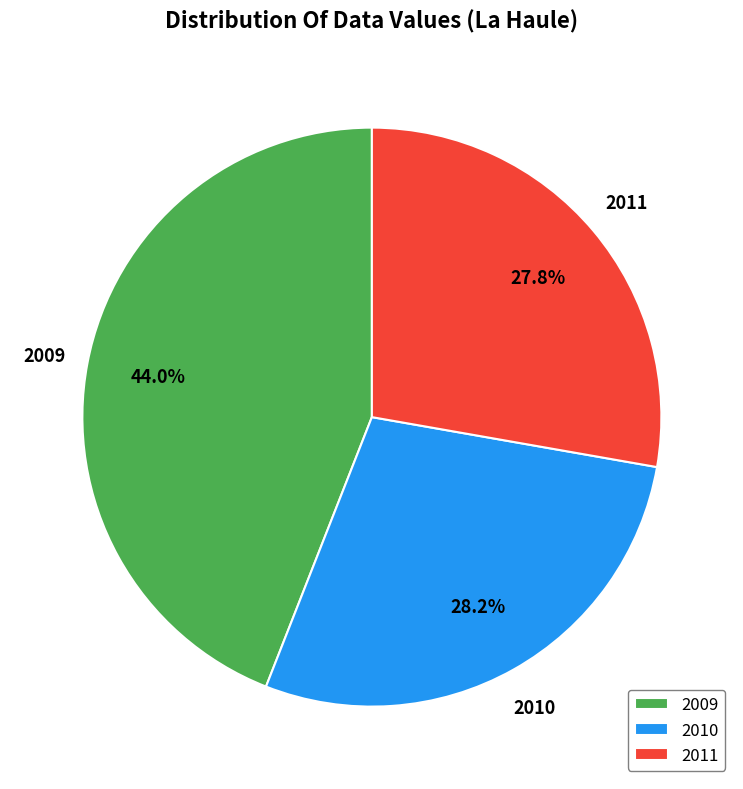

Which has a higher value, 2010 or 2009?

2009